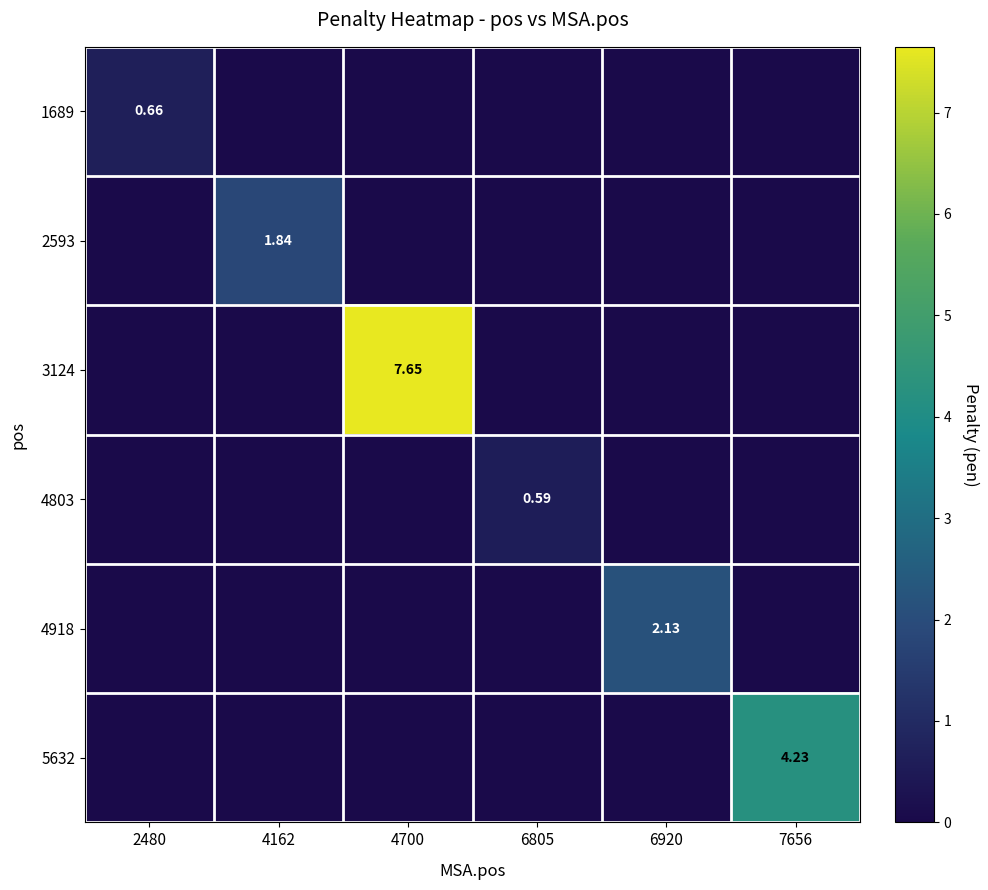

What is the maximum value for 2593?

1.8